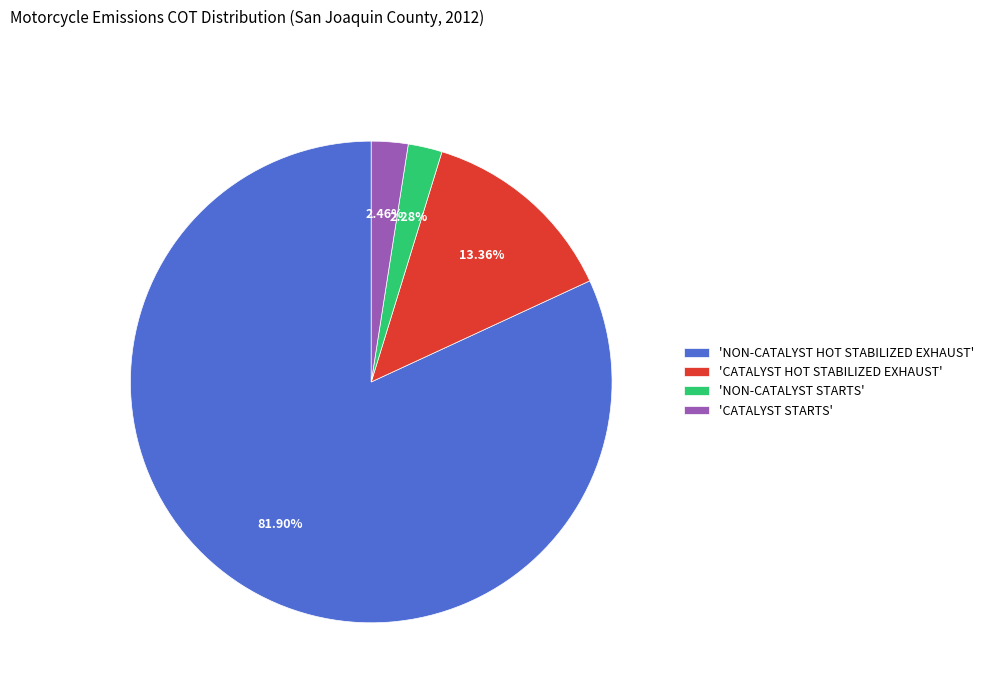

What is the largest slice in the pie chart?

'NON-CATALYST HOT STABILIZED EXHAUST'